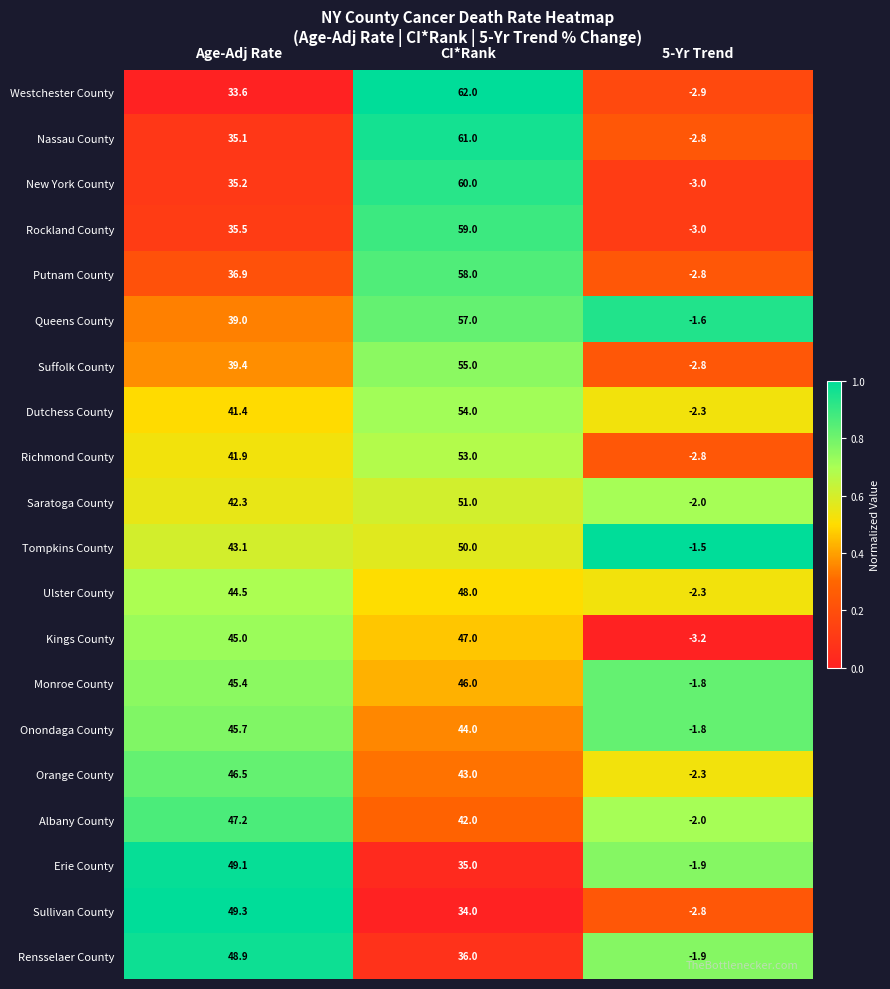

At which category is the sum across all series the highest?

CI*Rank